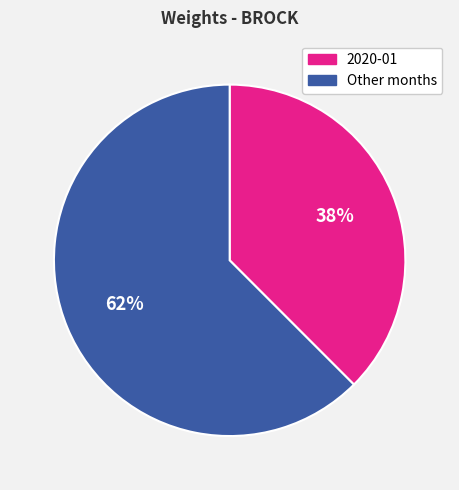

Is there any slice that represents more than half of the pie?

Yes